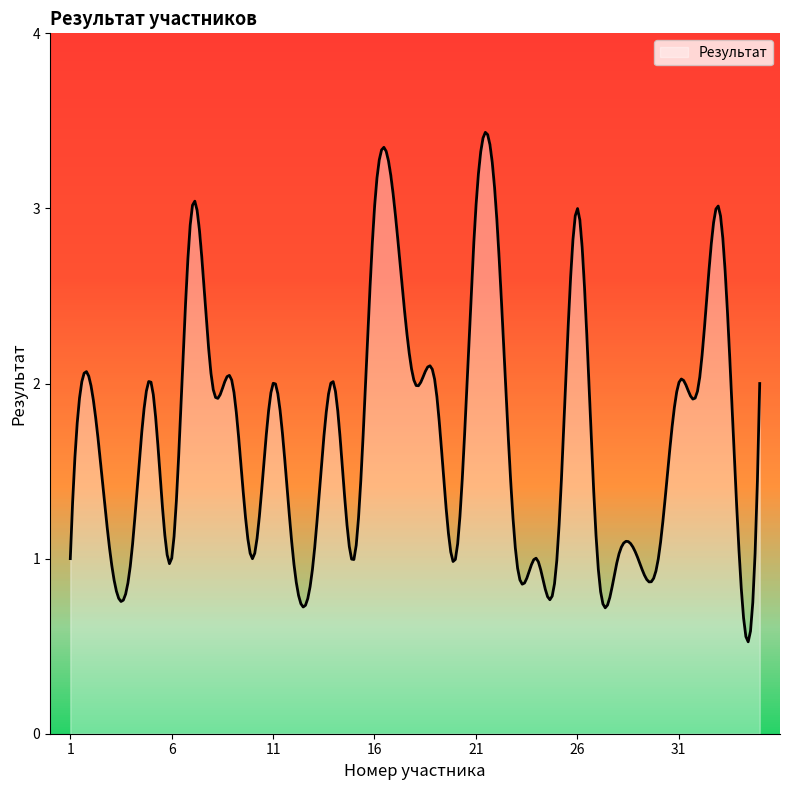

Reading right to left, list all the values displayed in this chart.

35=2	34=1	33=3	32=2	31=2	30=1	29=1	28=1	27=1	26=3	25=1	24=1	23=1	22=3	21=3	20=1	19=2	18=2	17=3	16=3	15=1	14=2	13=1	12=1	11=2	10=1	9=2	8=2	7=3	6=1	5=2	4=1	3=1	2=2	1=1